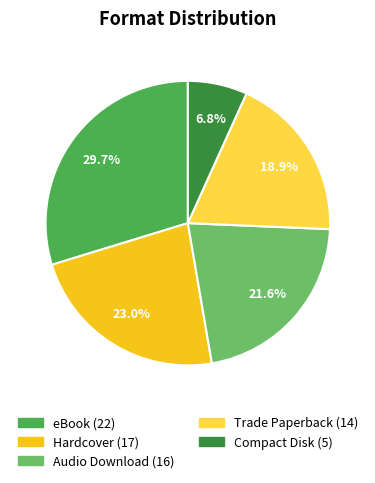

What is the ratio of the value at Hardcover to the value at Trade Paperback?

1.2